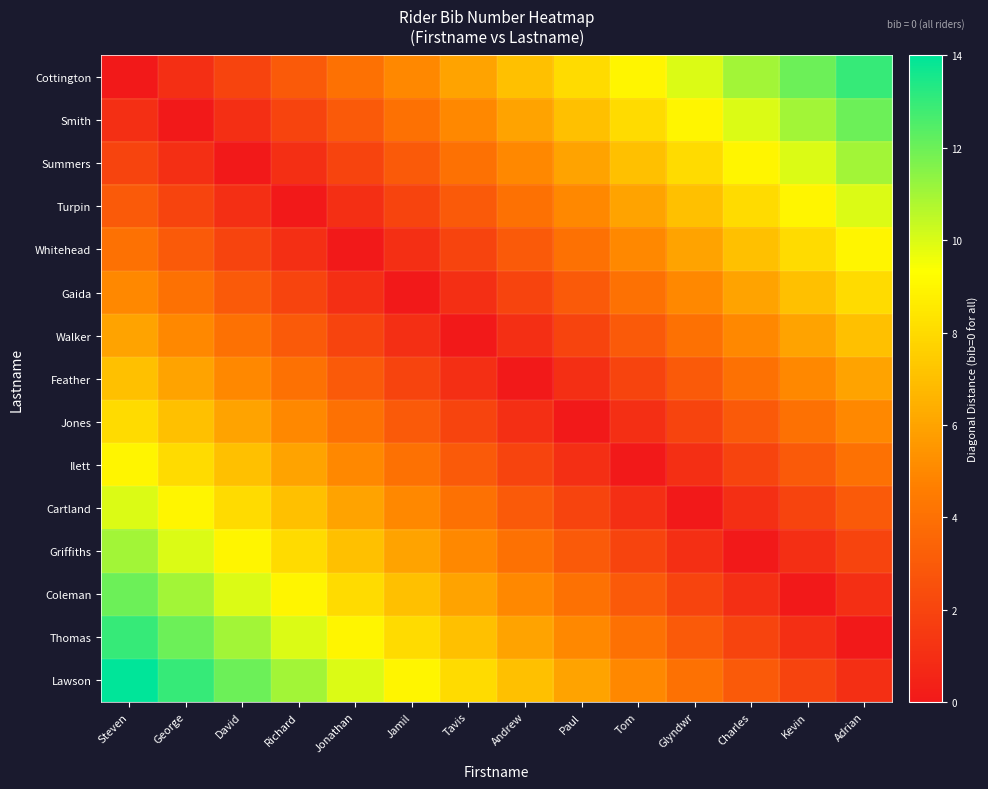

How many series are shown in this chart?

15